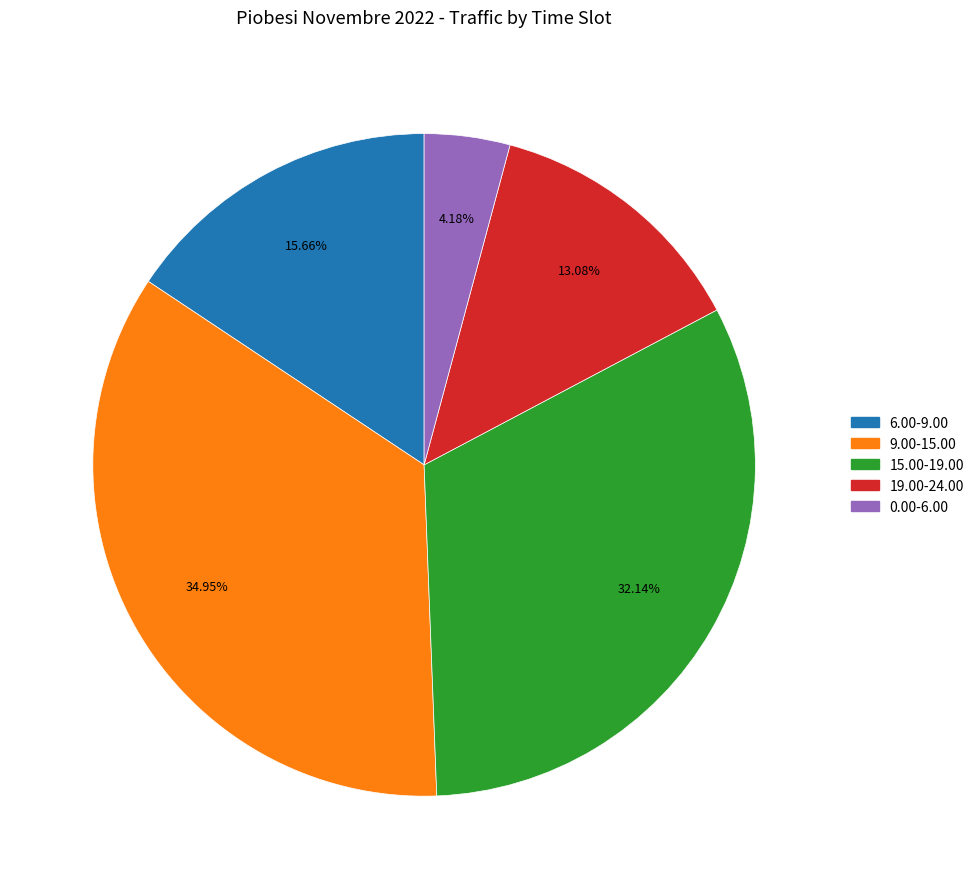

Does any single category account for the majority?

No